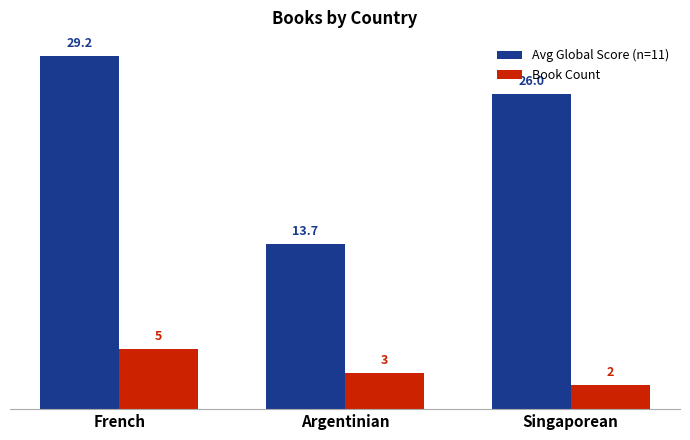

Reading right to left, list all the values displayed in this chart.

Avg Global Score (n=11): 26.0	13.7	29.2
Book Count: 2.0	3.0	5.0